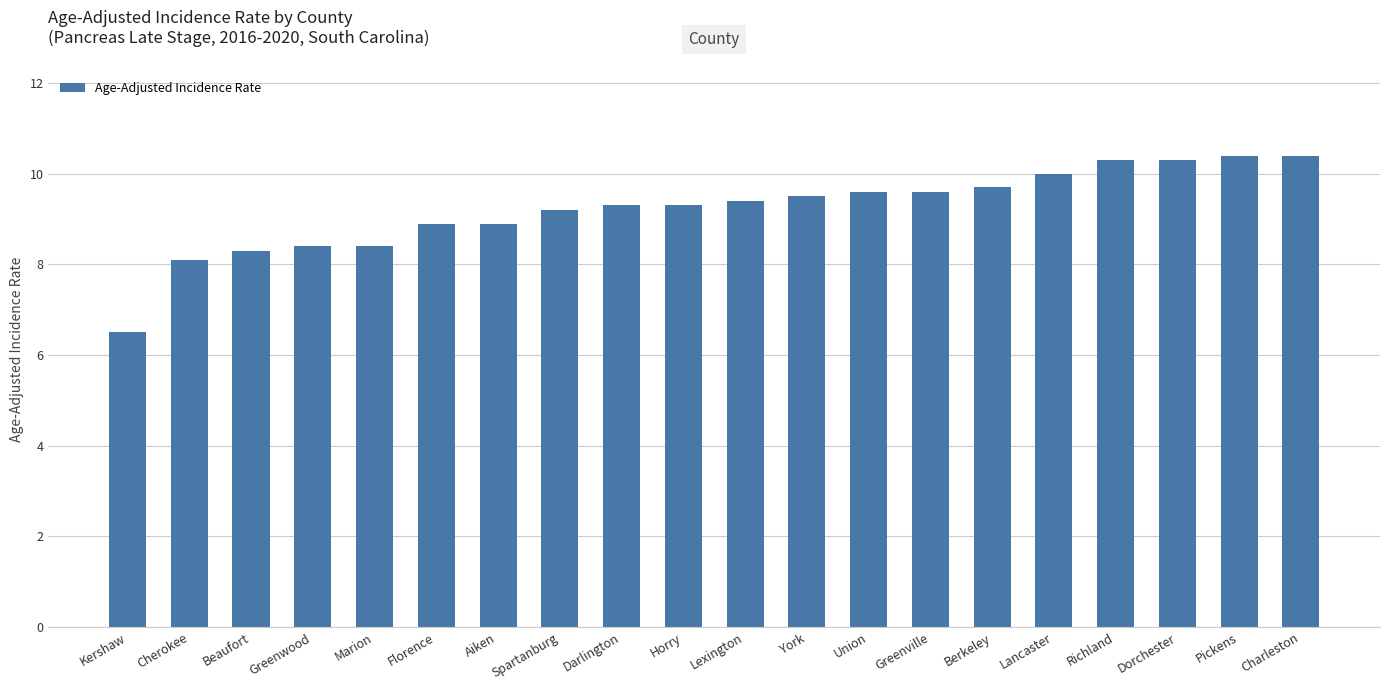

The chart shows a value of 5.7 at York. True or false?

False